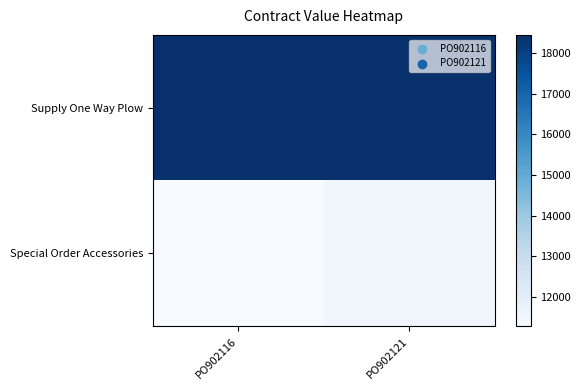

Reading left to right, transcribe all the data shown in this chart.

Supply One Way Plow: PO902116=18440.0	PO902121=18440.0
Special Order Accessories: PO902116=11286.0	PO902121=11527.3